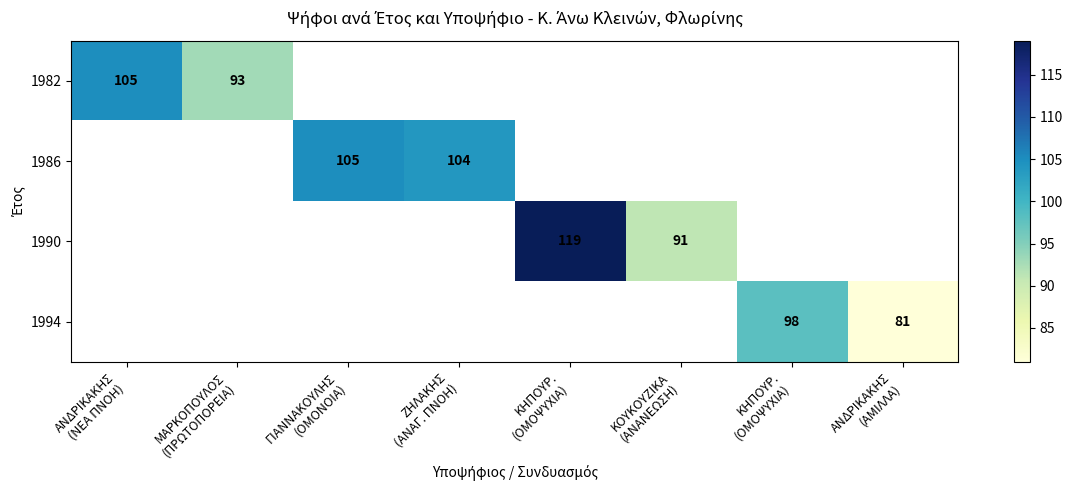

What is the greatest value displayed?

119.0